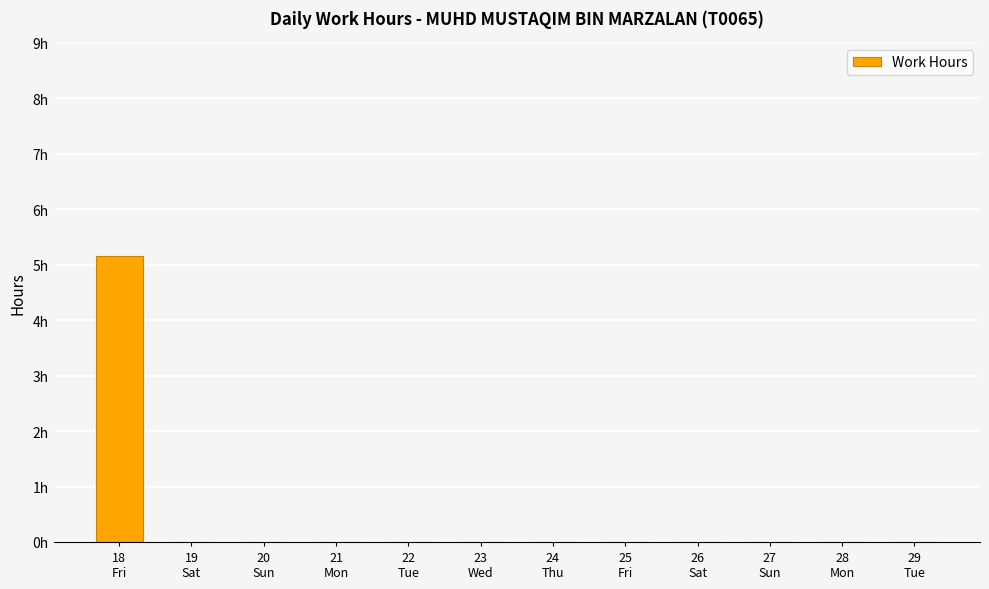

The value at 24
Thu is -3.0. True or false?

False